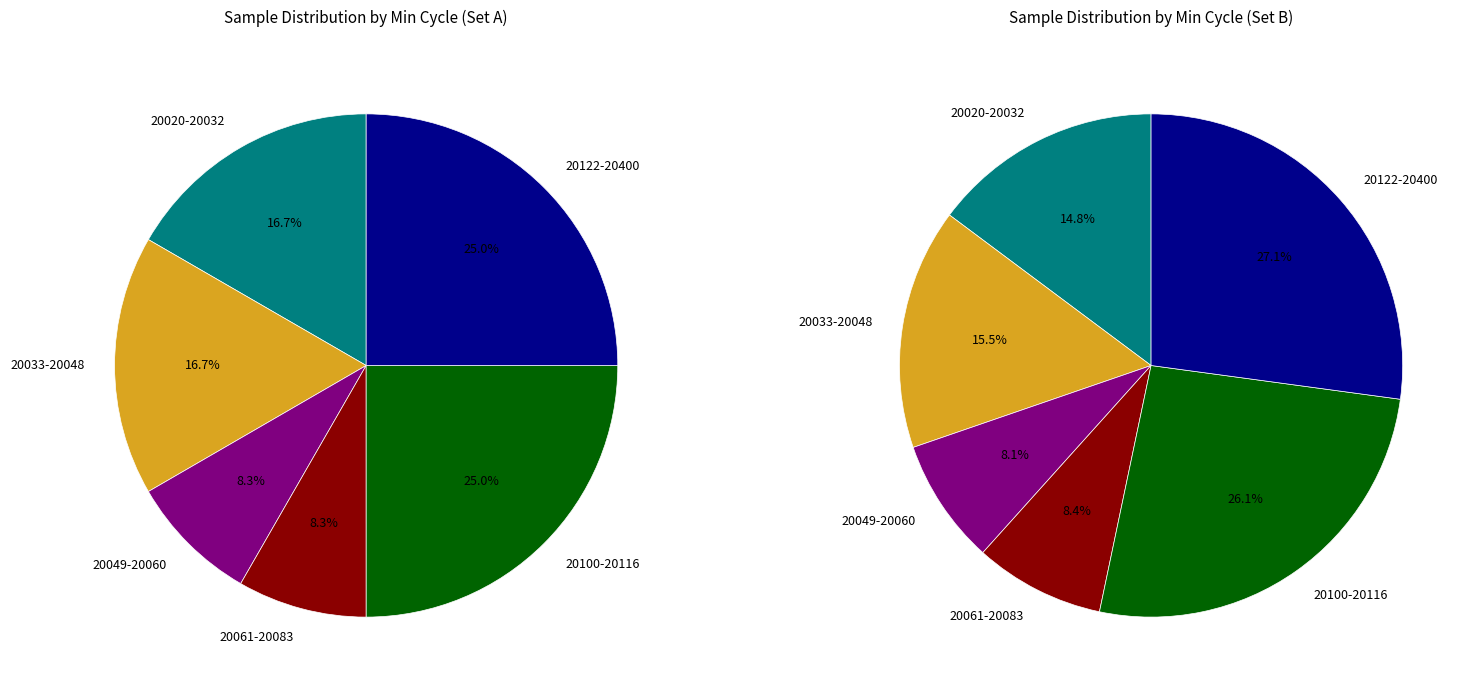

What portion of the pie excludes 28/20060?

91.7%